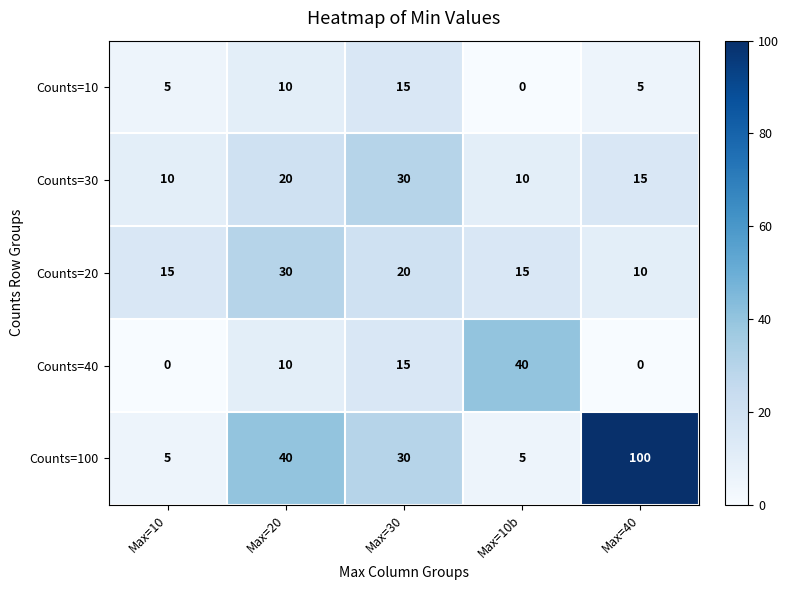

The Counts=10 series shows 4 at Max=20. True or false?

False